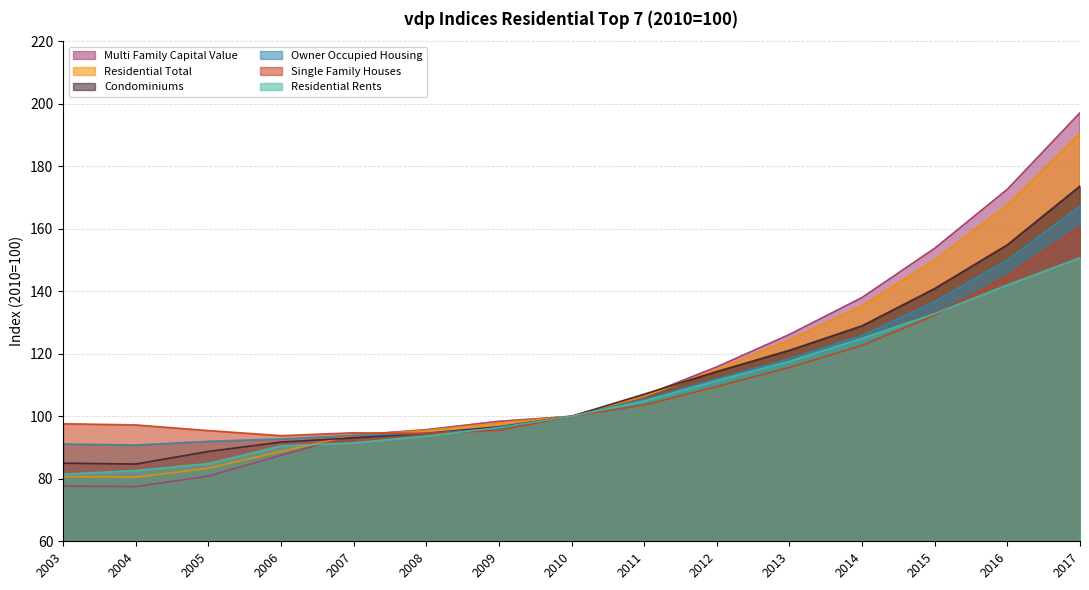

Reading right to left, list all the values displayed in this chart.

Owner Occupied Housing: 167.3	150.0	136.7	125.9	118.4	112.0	105.4	100.0	96.1	94.5	93.9	92.8	92.0	90.8	91.1
Multi Family Capital Value: 197.1	172.6	153.8	138.0	126.2	115.8	106.6	100.0	98.4	95.7	94.0	87.5	80.8	77.5	77.7
Residential Total: 190.5	167.6	150.0	135.3	124.5	115.0	106.3	100.0	97.9	95.4	94.0	88.7	83.4	80.5	80.7
Single Family Houses: 160.6	144.9	132.3	122.7	115.6	109.5	103.6	100.0	95.5	94.5	94.7	93.8	95.4	97.2	97.6
Condominiums: 173.7	154.9	140.9	128.9	121.1	114.3	107.1	100.0	96.6	94.5	93.1	91.8	88.7	84.7	85.0
Residential Rents: 150.7	142.0	132.8	125.0	117.6	111.4	104.9	100.0	96.4	93.7	91.5	90.5	84.9	82.6	81.5